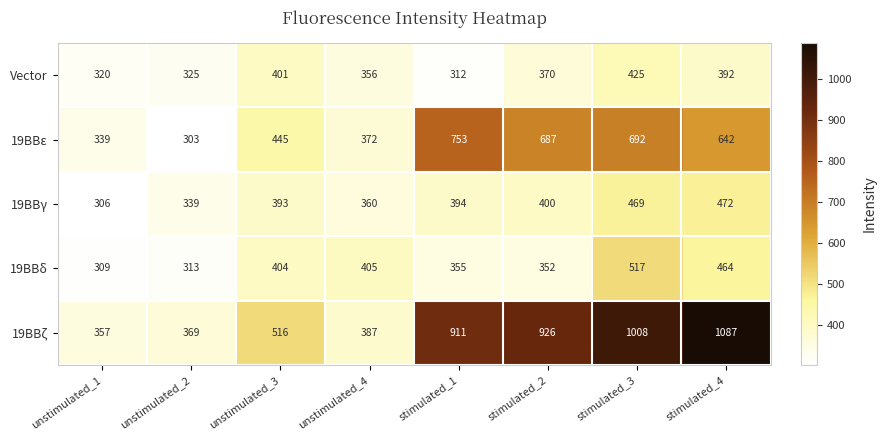

Rank the series at stimulated_3 from lowest to highest value.

Vector, 19BBγ, 19BBδ, 19BBε, 19BBζ